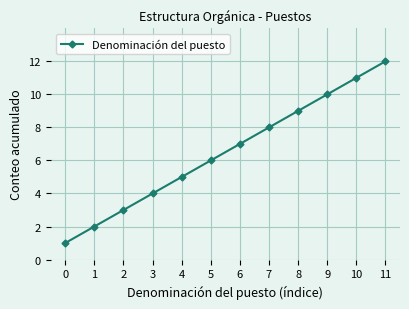

How many lines are shown in the chart?

1